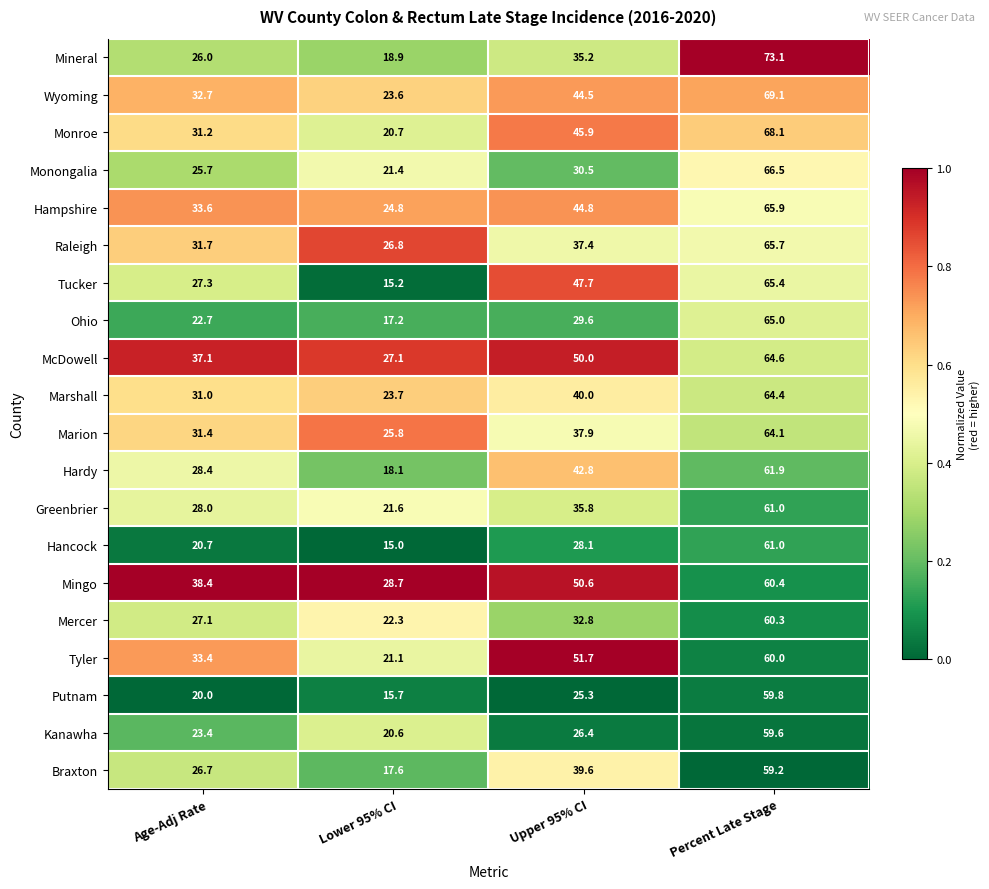

Rank the series at Lower 95% CI from lowest to highest value.

Hancock, Tucker, Putnam, Ohio, Braxton, Hardy, Mineral, Kanawha, Monroe, Tyler, Monongalia, Greenbrier, Mercer, Wyoming, Marshall, Hampshire, Marion, Raleigh, McDowell, Mingo